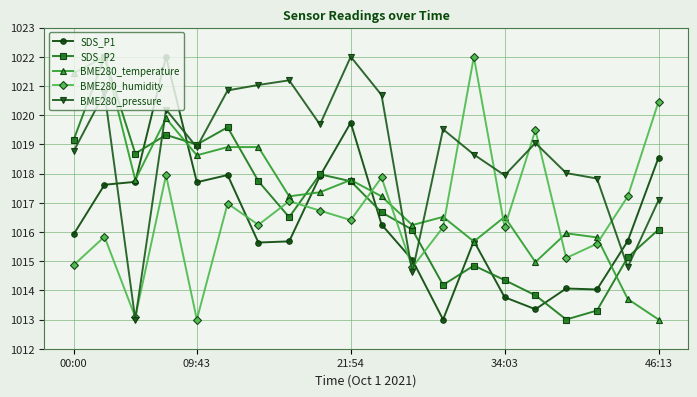

True or false: BME280_humidity and SDS_P2 intersect in this chart.

True